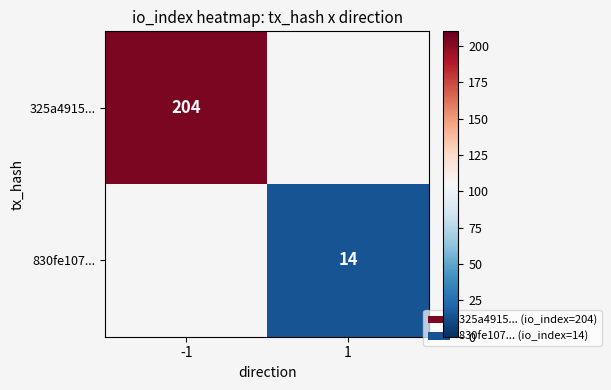

Count the number of categories in the chart.

2